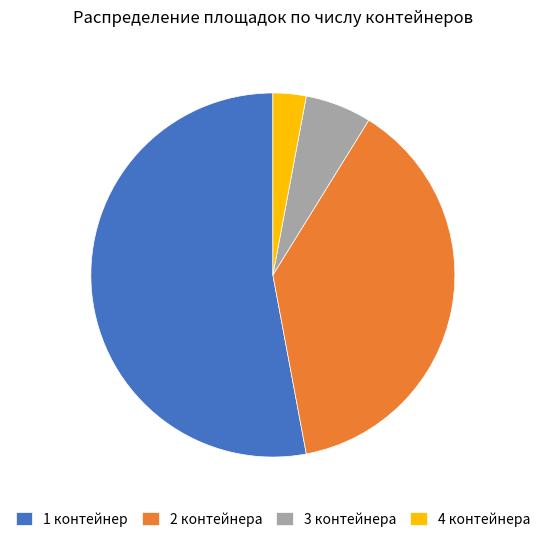

Combined, do 4 контейнера and 2 контейнера account for over 50%?

No